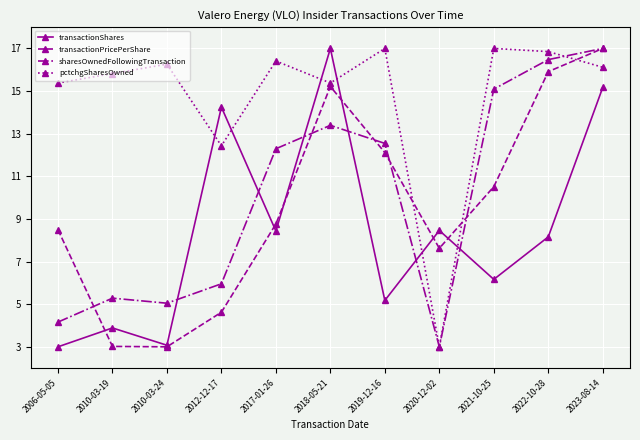

Rank the series at 2018-05-21 from highest to lowest value.

transactionShares, pctchgSharesOwned, transactionPricePerShare, sharesOwnedFollowingTransaction